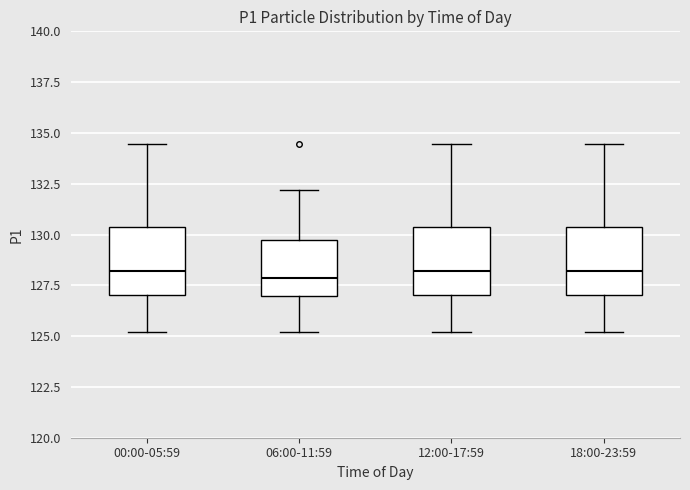

Where is the upper edge of the box for 18:00-23:59 on the y-axis? The values are not printed on the chart, so give them approximately, as read against the axis.

130.5